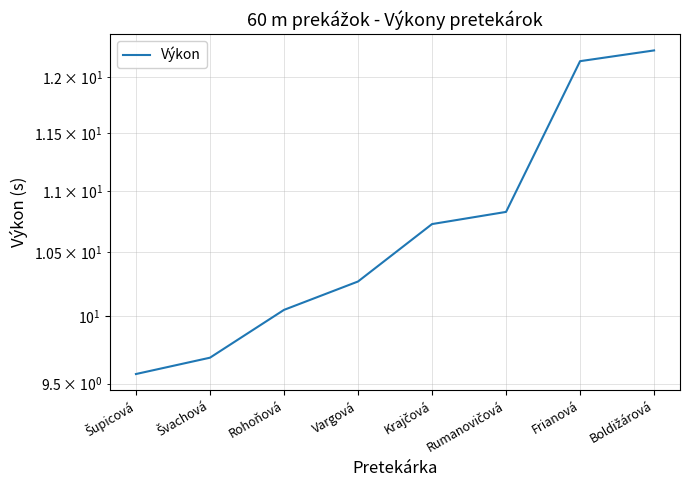

What is the difference between the maximum and minimum values?

2.7